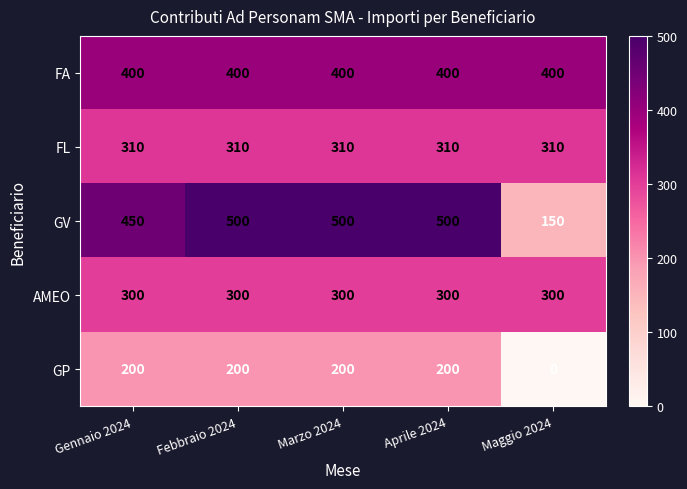

What is the sum of the GP values at Maggio 2024 and Marzo 2024?

200